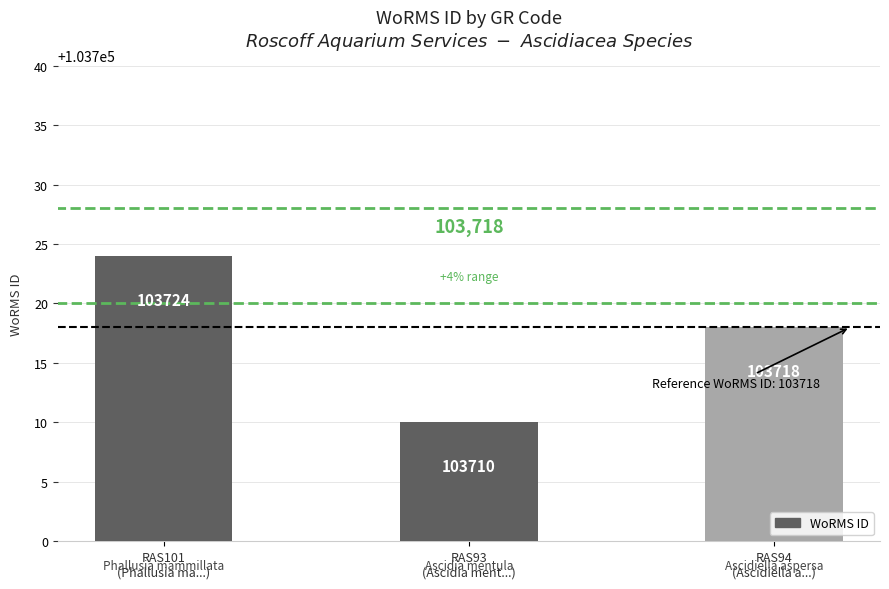

Which has a higher value, RAS101
(Phallusia ma...) or RAS93
(Ascidia ment...)?

RAS101
(Phallusia ma...)